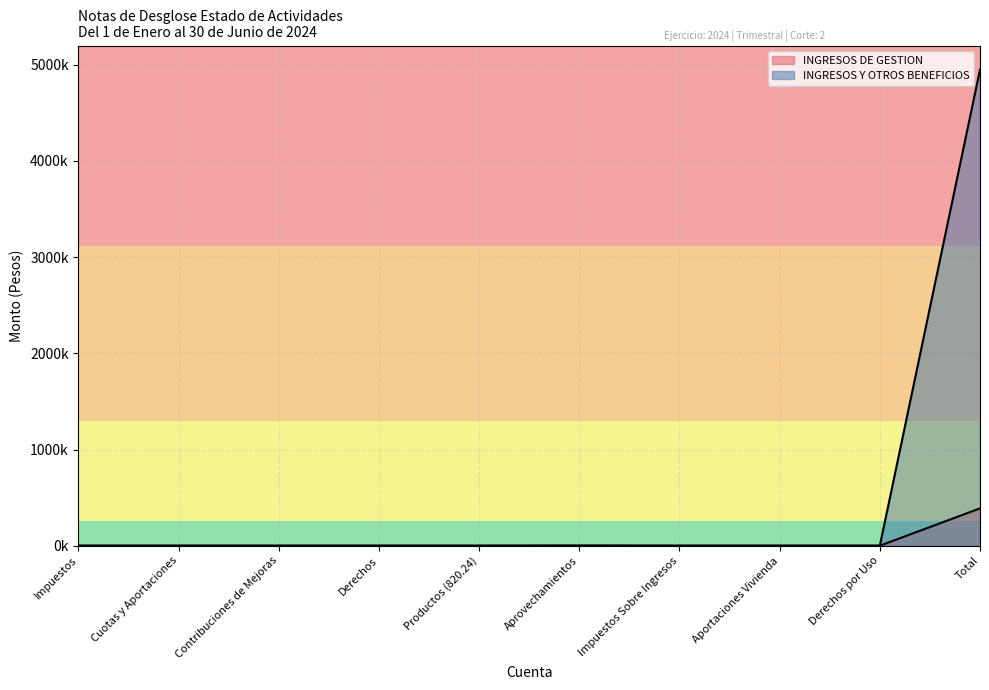

Which category has the highest value across all series?

Total